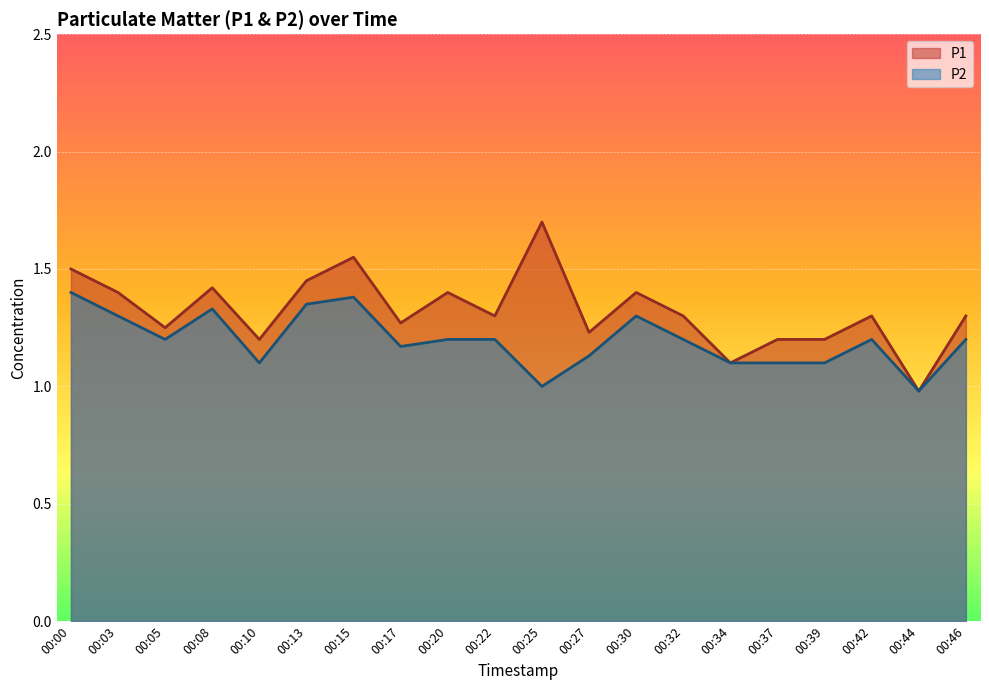

Reading left to right, what are all the values shown in this chart?

P1: 00:00=1.5	00:03=1.4	00:05=1.2	00:08=1.4	00:10=1.2	00:13=1.4	00:15=1.6	00:17=1.3	00:20=1.4	00:22=1.3	00:25=1.7	00:27=1.2	00:30=1.4	00:32=1.3	00:34=1.1	00:37=1.2	00:39=1.2	00:42=1.3	00:44=1.0	00:46=1.3
P2: 00:00=1.4	00:03=1.3	00:05=1.2	00:08=1.3	00:10=1.1	00:13=1.4	00:15=1.4	00:17=1.2	00:20=1.2	00:22=1.2	00:25=1.0	00:27=1.1	00:30=1.3	00:32=1.2	00:34=1.1	00:37=1.1	00:39=1.1	00:42=1.2	00:44=1.0	00:46=1.2